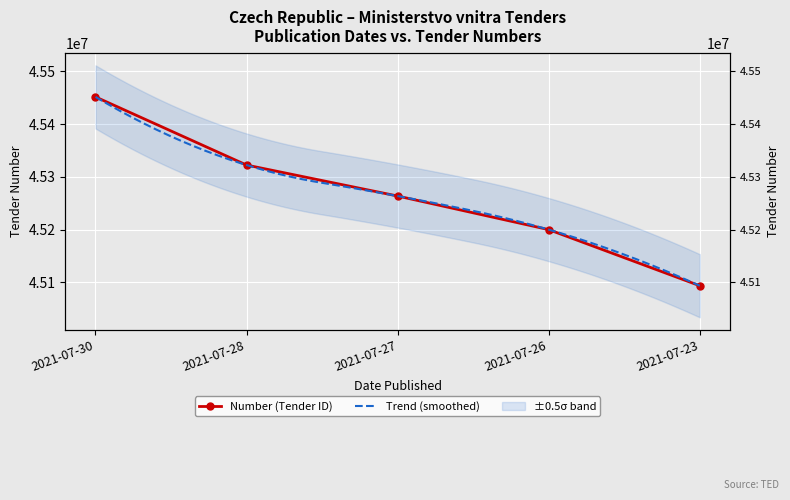

What is the value of the 4th point from the left?

45199977